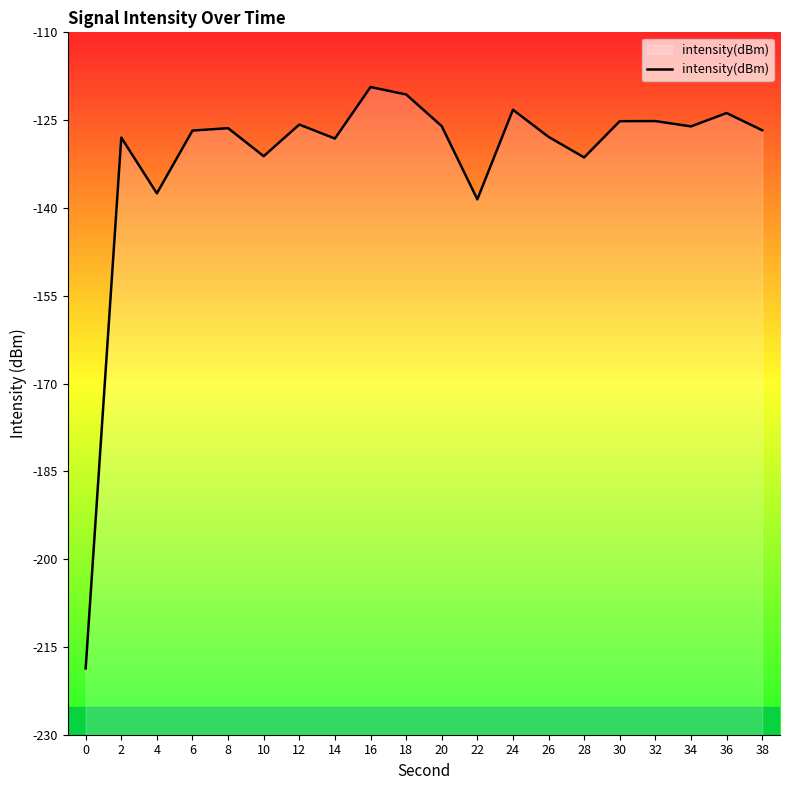

What is the approximate value at 36?

-123.8